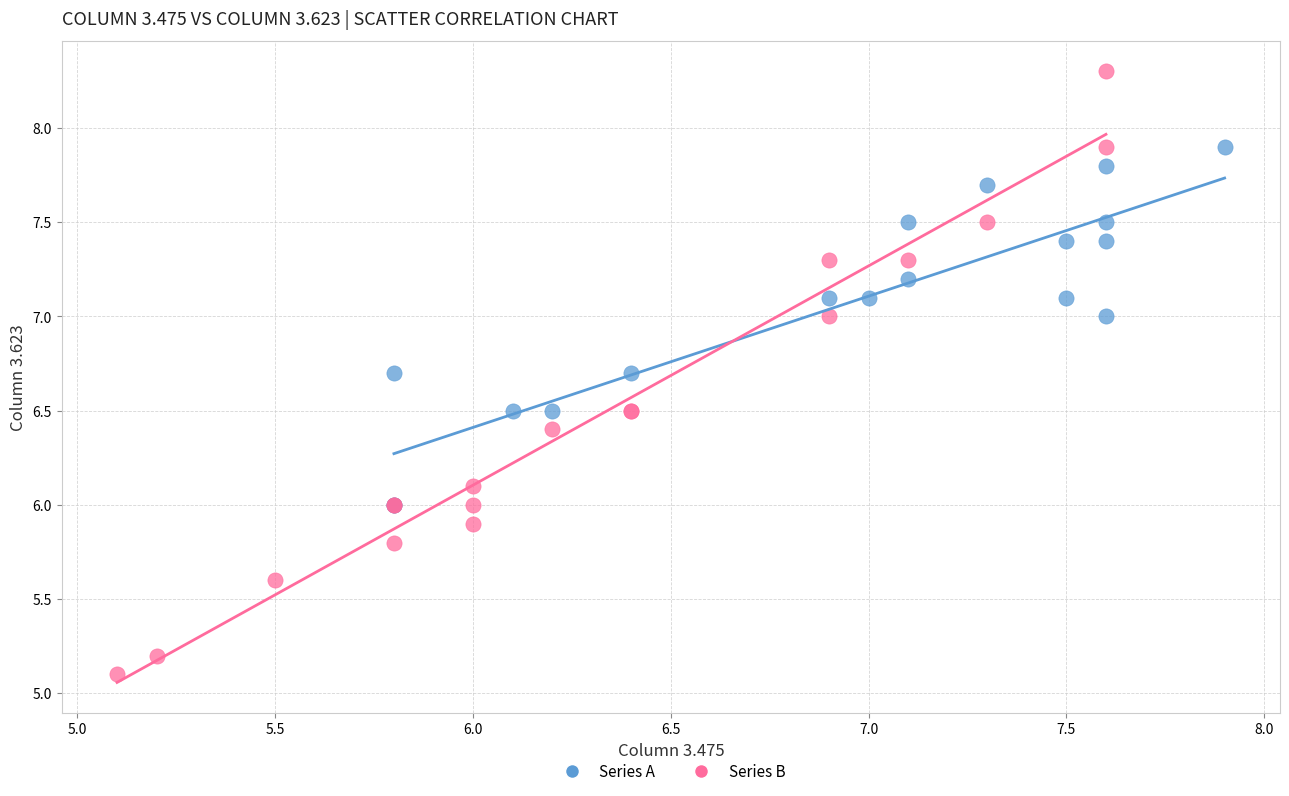

Which series contains the highest Y value?

Series B